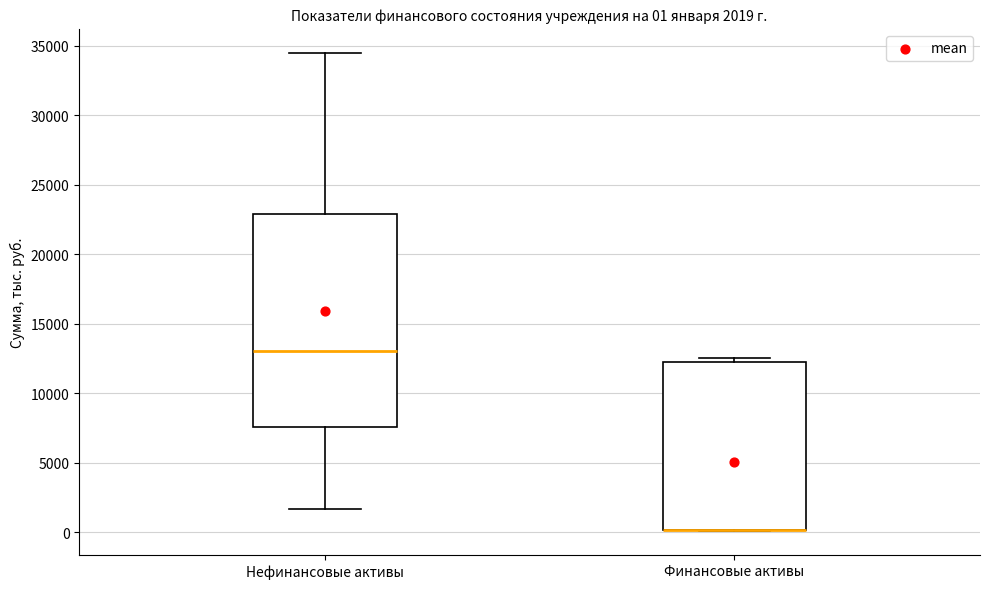

Which box is the tallest, from its lower edge to its upper edge?

Нефинансовые активы